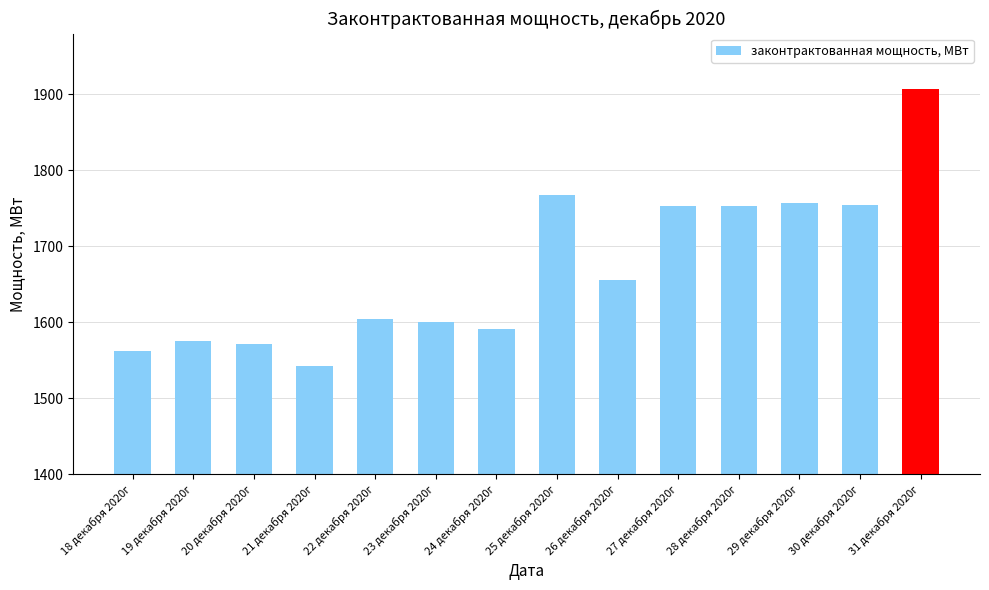

What is the ratio of the value at 26 декабря 2020г to the value at 20 декабря 2020г?

1.1